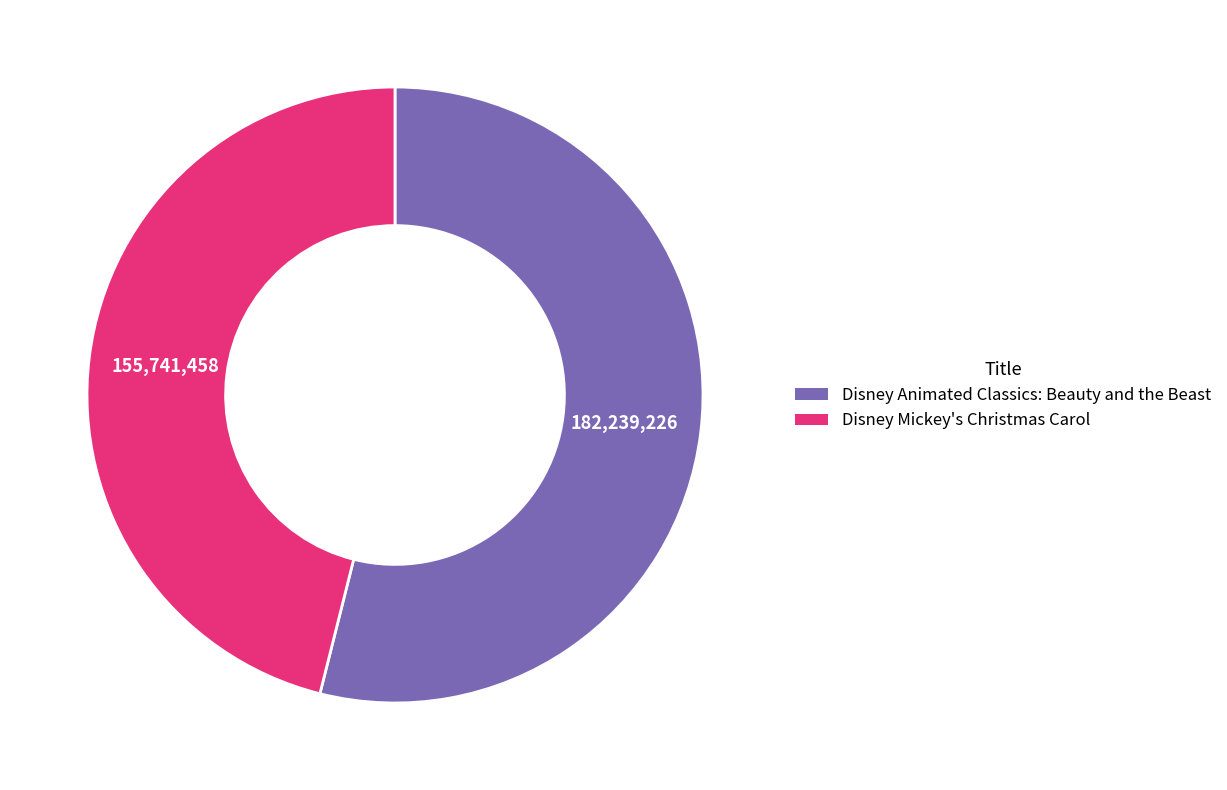

What is the largest slice in the pie chart?

Disney Animated Classics: Beauty and the Beast